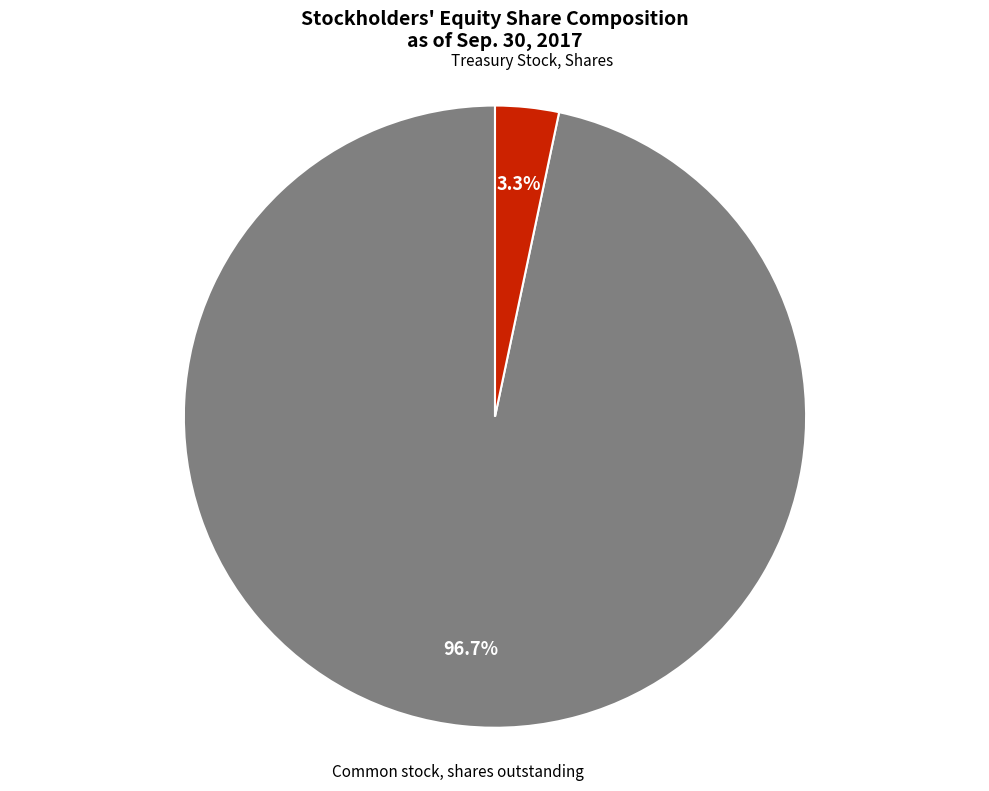

Is there any slice that represents more than half of the pie?

Yes